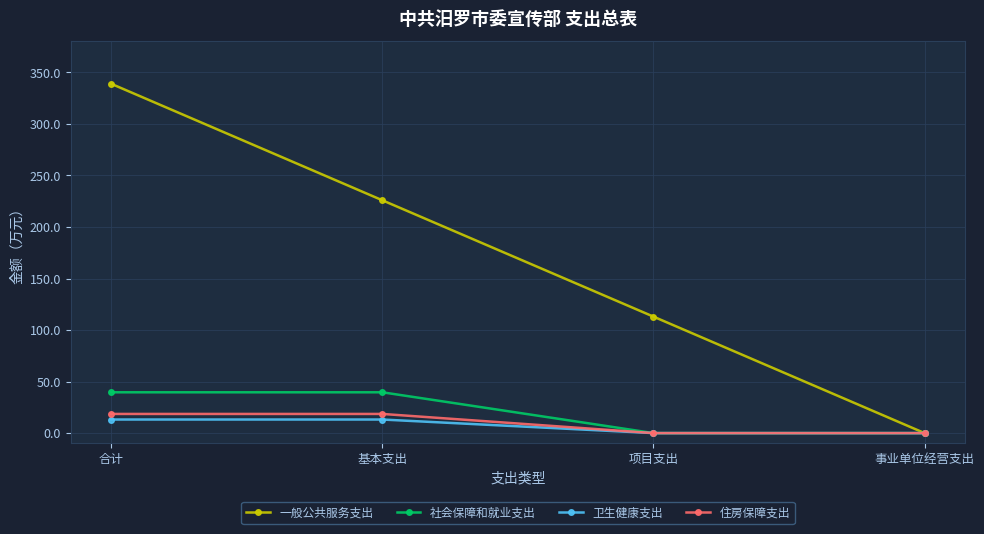

Does the chart display data point markers on the line(s)?

Yes